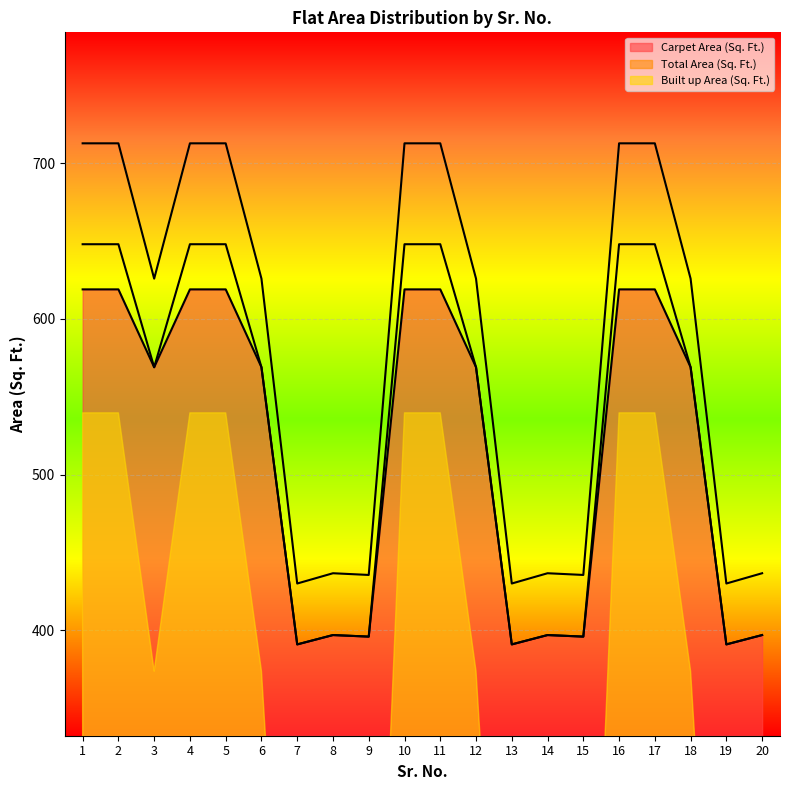

Reading left to right, extract all data points from this chart.

Carpet Area (Sq. Ft.): 619.0	619.0	569.0	619.0	619.0	569.0	391.0	397.0	396.0	619.0	619.0	569.0	391.0	397.0	396.0	619.0	619.0	569.0	391.0	397.0
Total Area (Sq. Ft.): 648.0	648.0	569.0	648.0	648.0	569.0	391.0	397.0	396.0	648.0	648.0	569.0	391.0	397.0	396.0	648.0	648.0	569.0	391.0	397.0
Built up Area (Sq. Ft.): 712.8	712.8	625.9	712.8	712.8	625.9	430.1	436.7	435.6	712.8	712.8	625.9	430.1	436.7	435.6	712.8	712.8	625.9	430.1	436.7